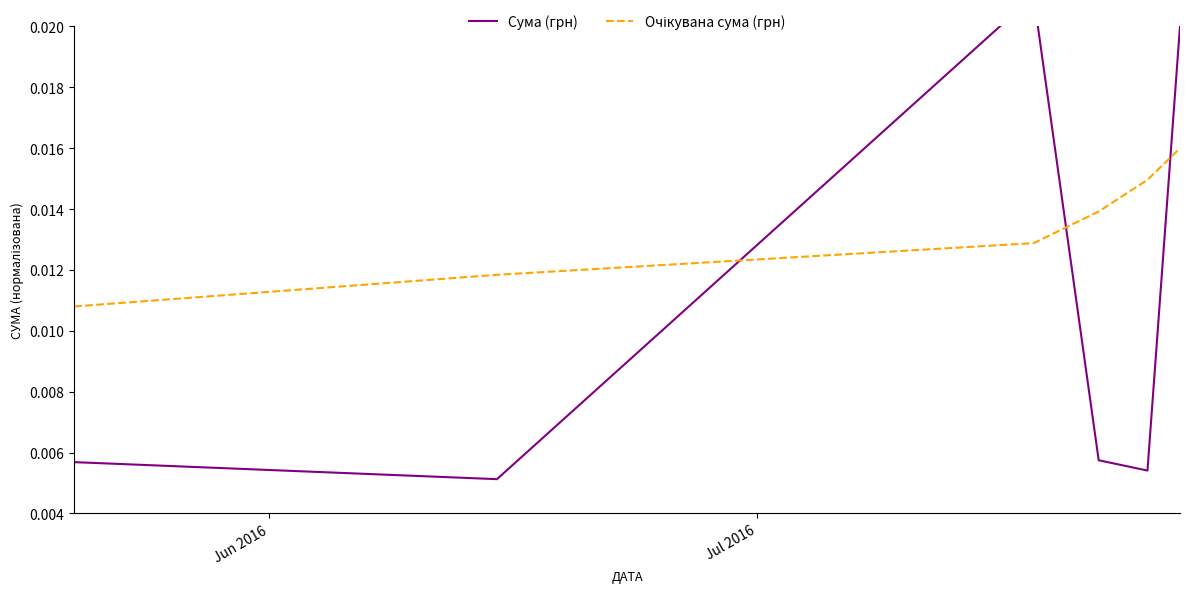

True or false: Очікувана сума (грн) has more than 1 points higher than both neighbors.

False